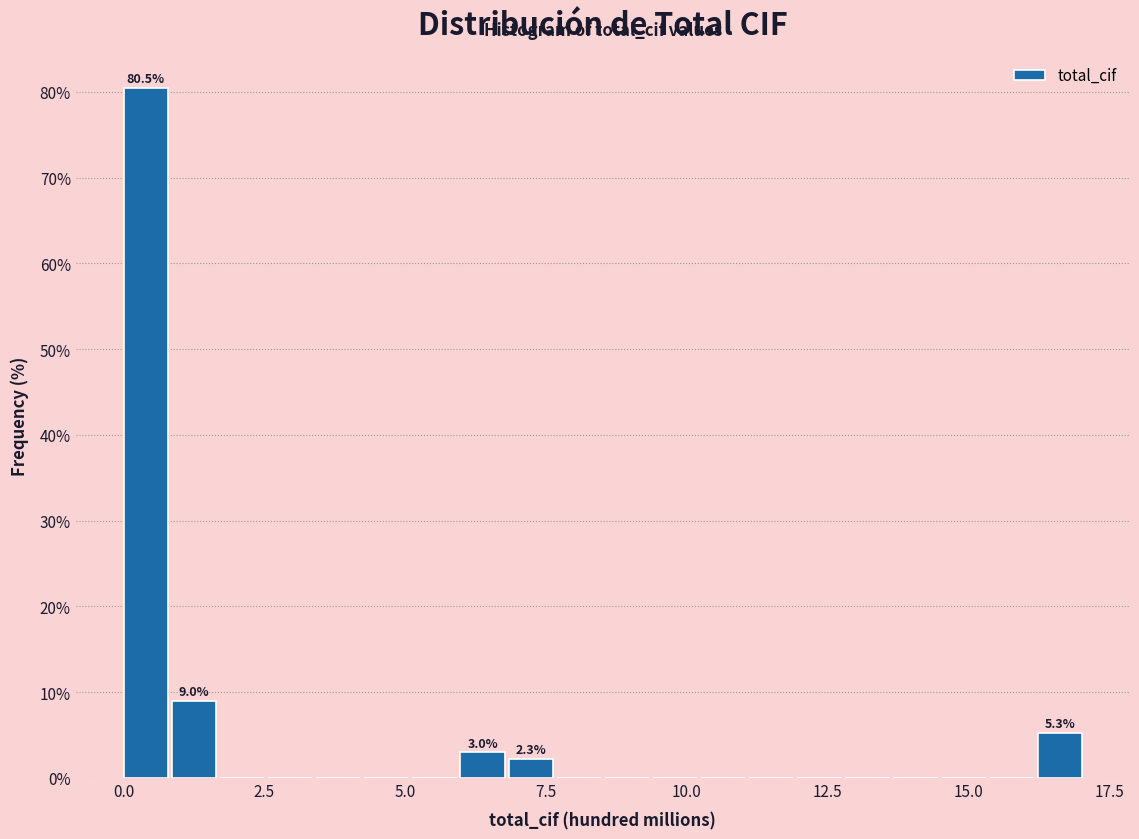

Read against the x-axis, roughly where is the centre of the tallest bar?

0.5